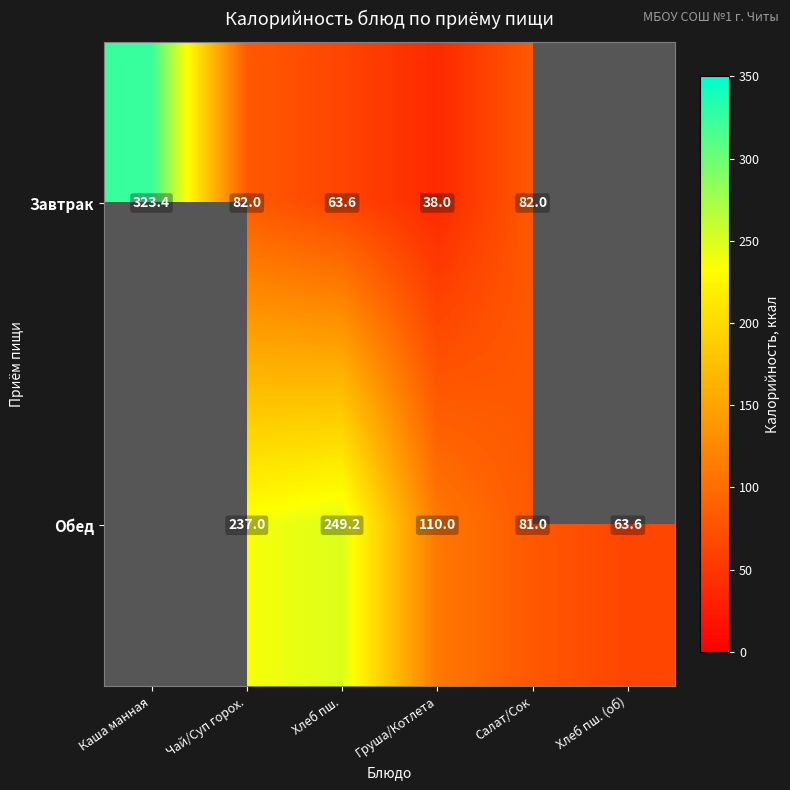

Between Чай/Суп горох. and Груша/Котлета, which is larger?

Чай/Суп горох.